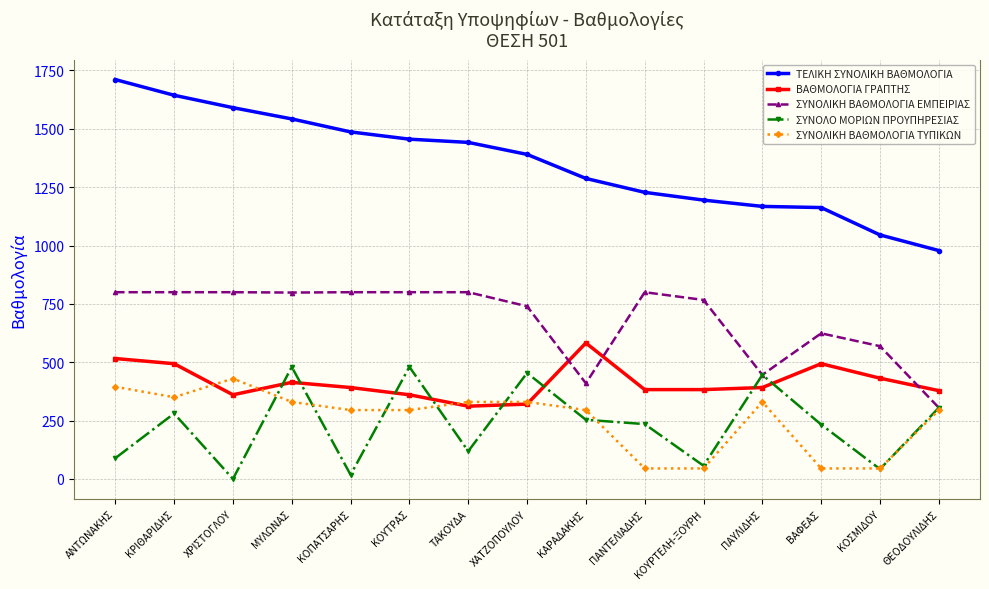

Where is the first local maximum for ΣΥΝΟΛΟ ΜΟΡΙΩΝ ΠΡΟΥΠΗΡΕΣΙΑΣ?

ΚΡΙΘΑΡΙΔΗΣ